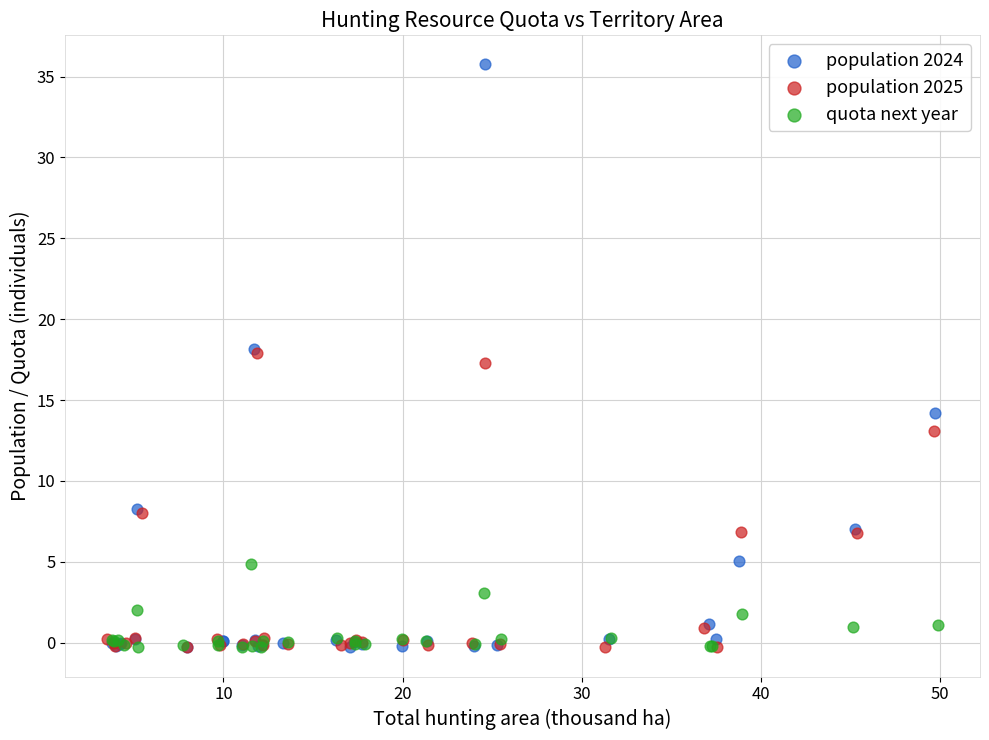

Which series has the widest spread of Y values?

population 2024